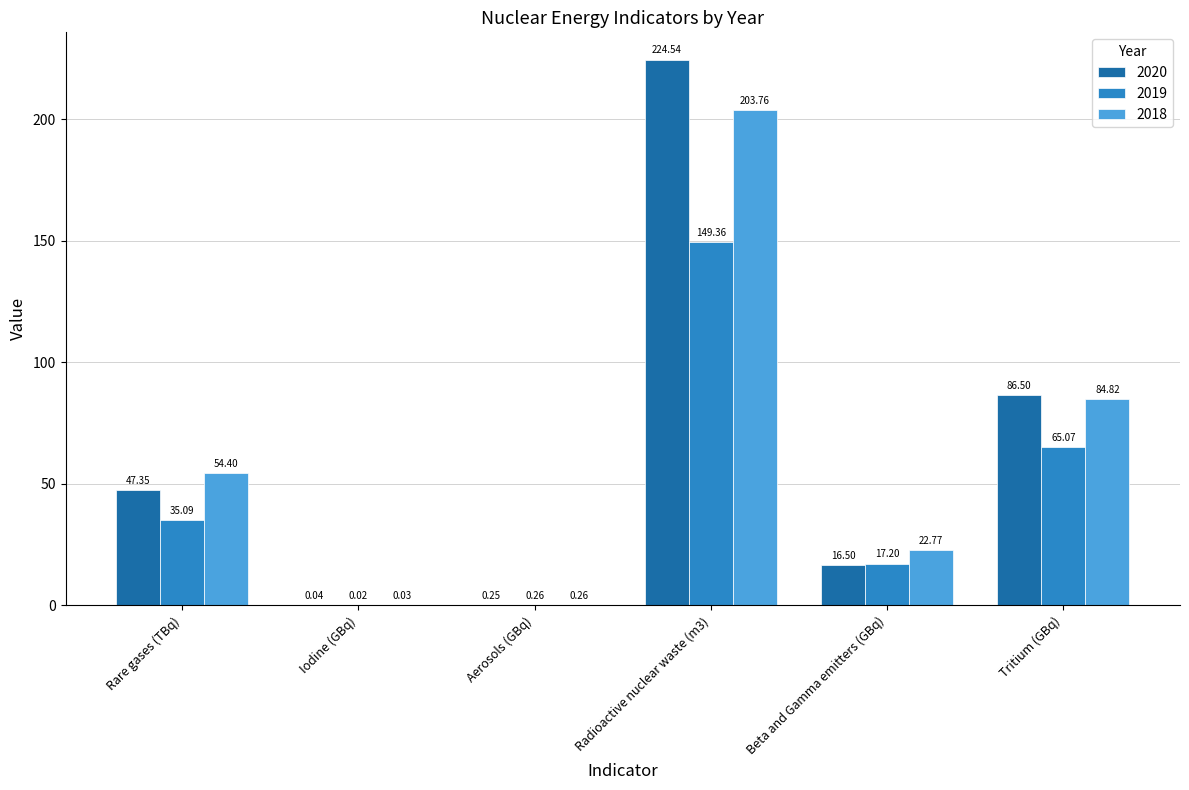

Which series has the largest range (max minus min)?

2020